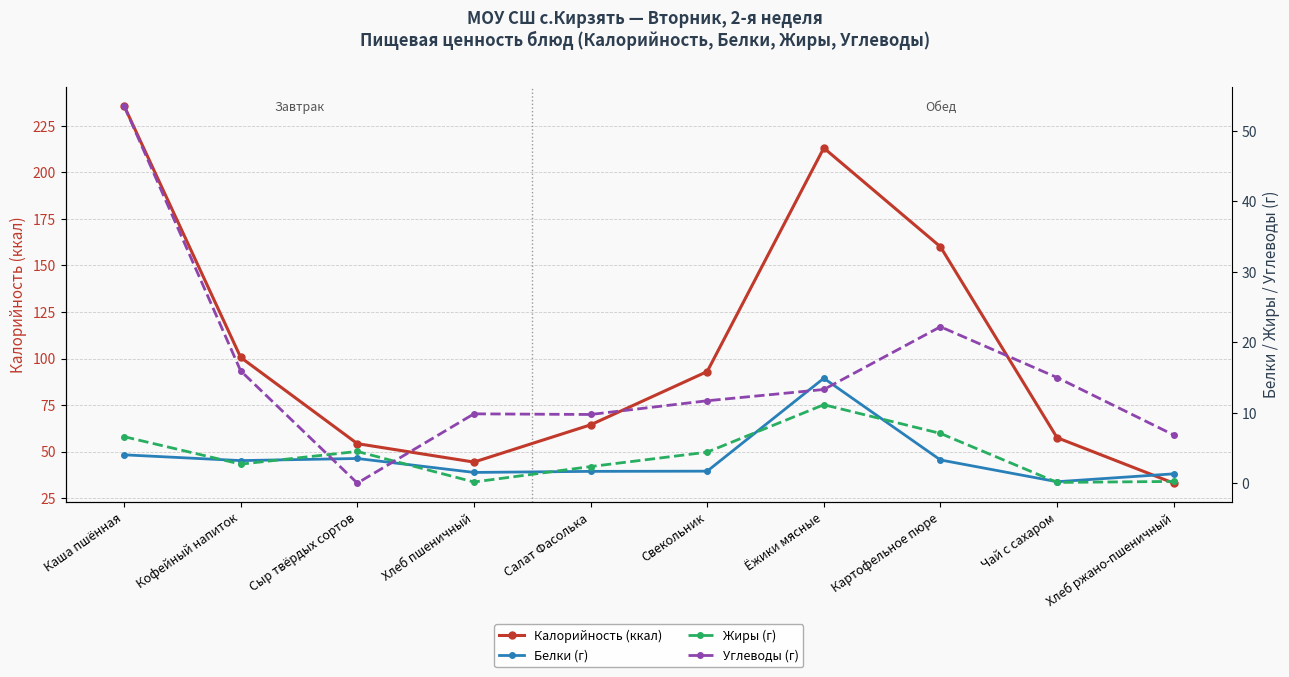

What is the difference between the maximum and minimum values in the Жиры (г) series?

11.0